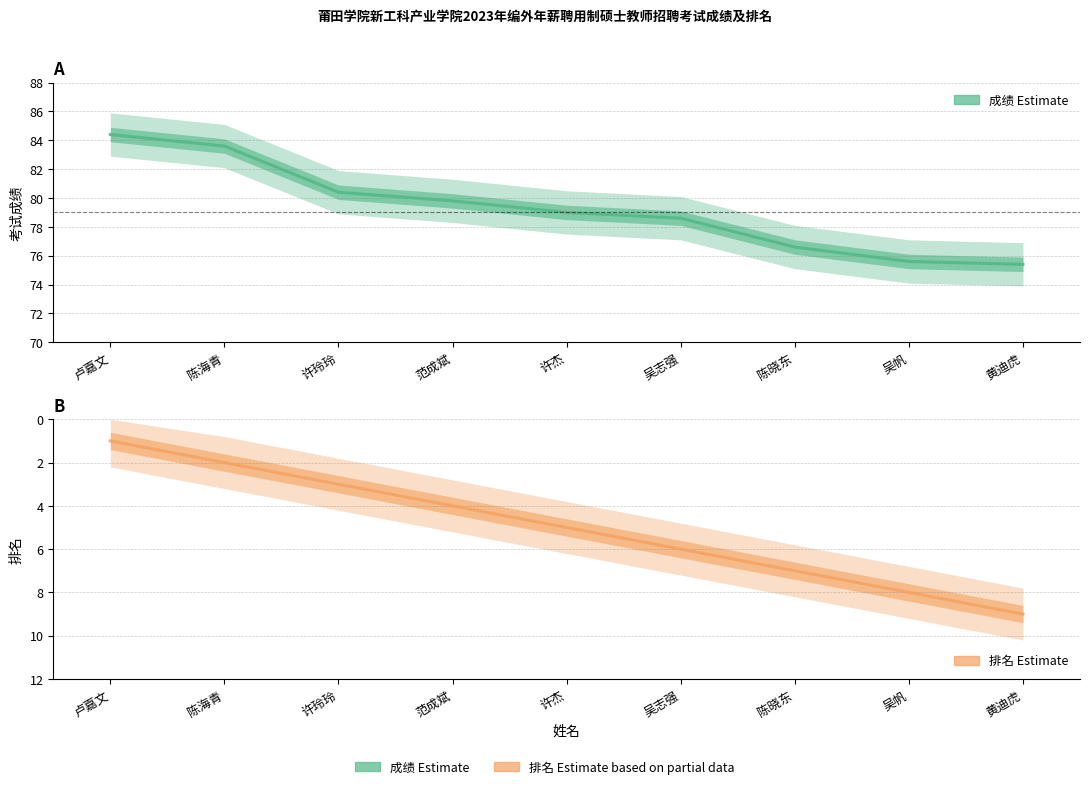

What is the total value across all series at 许杰?

84.0